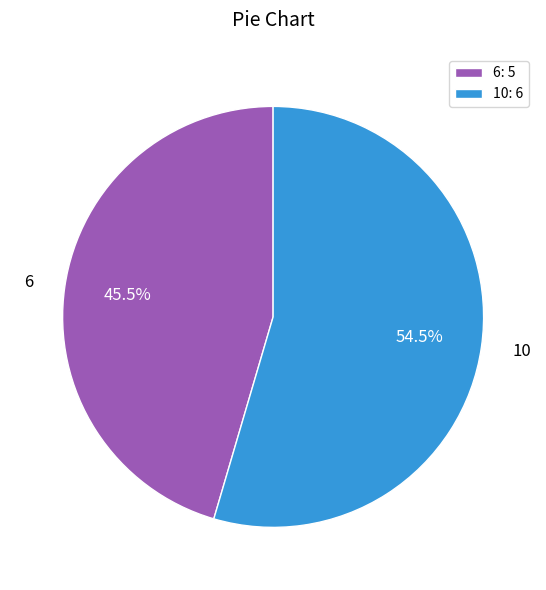

Approximately how many times larger is the value at 6: 5 compared to 10: 6?

0.8